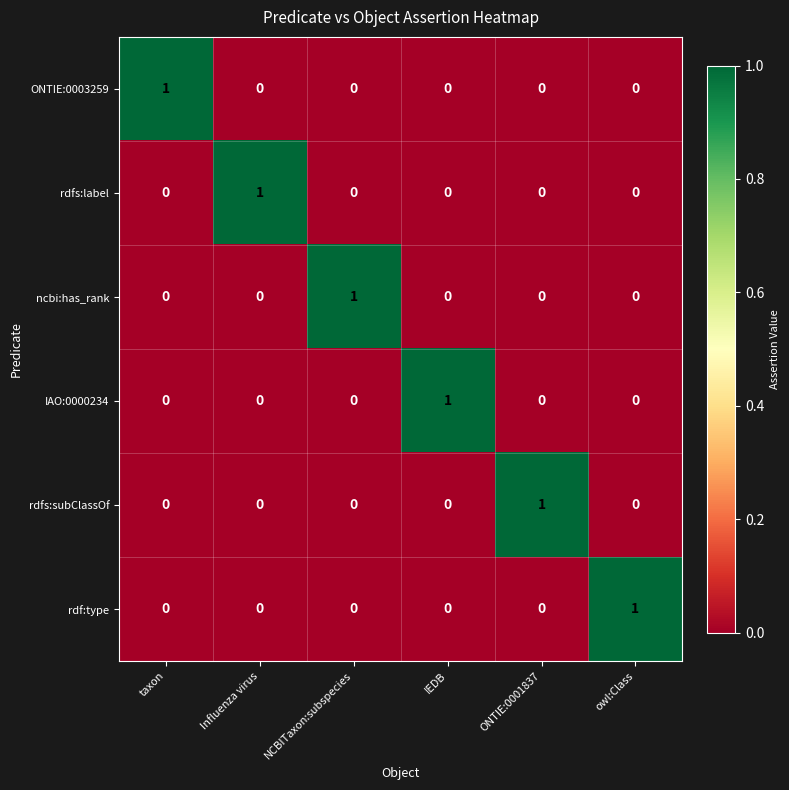

At how many categories does at least one series exceed 0?

6